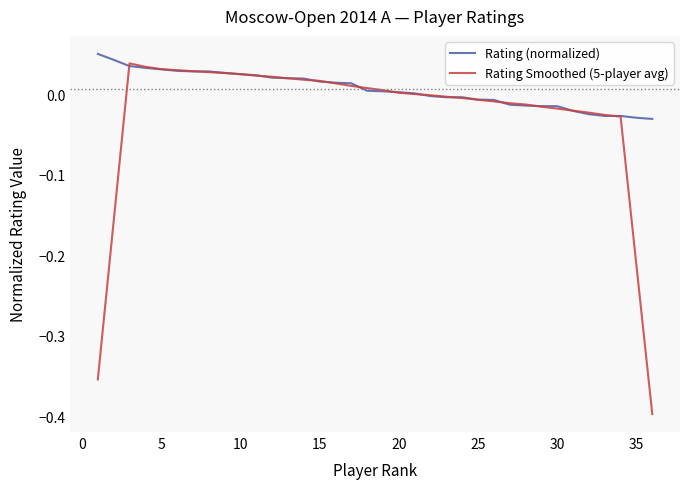

Which series has the largest total across all categories?

Rating (normalized)